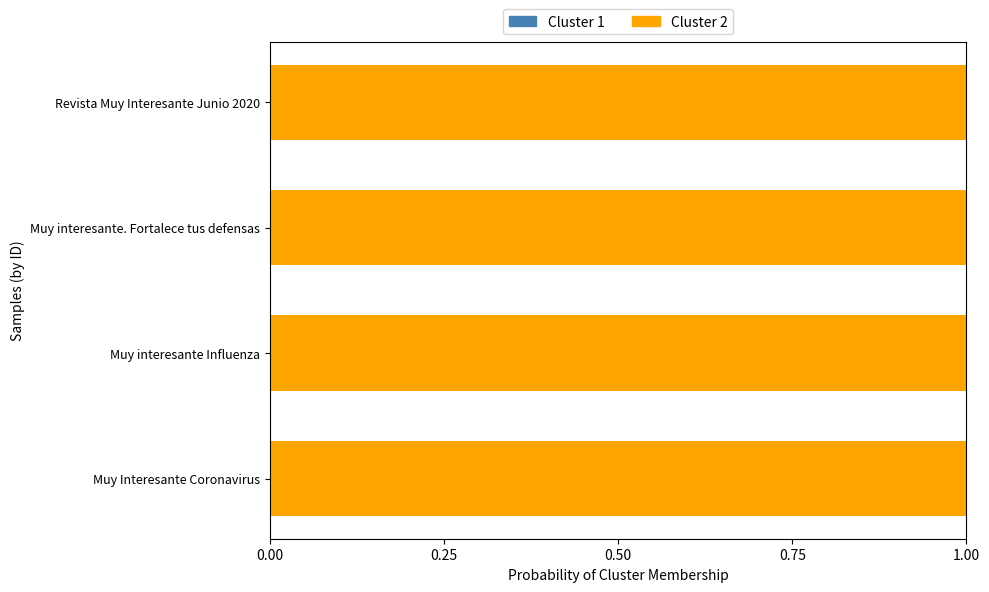

What is the value of the public bar at the 1st from the left?

1